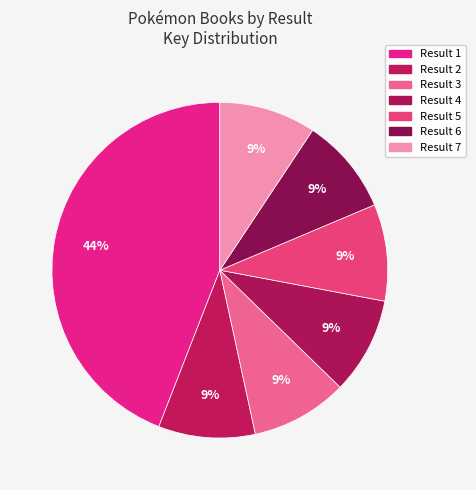

How many segments does this pie chart have?

7